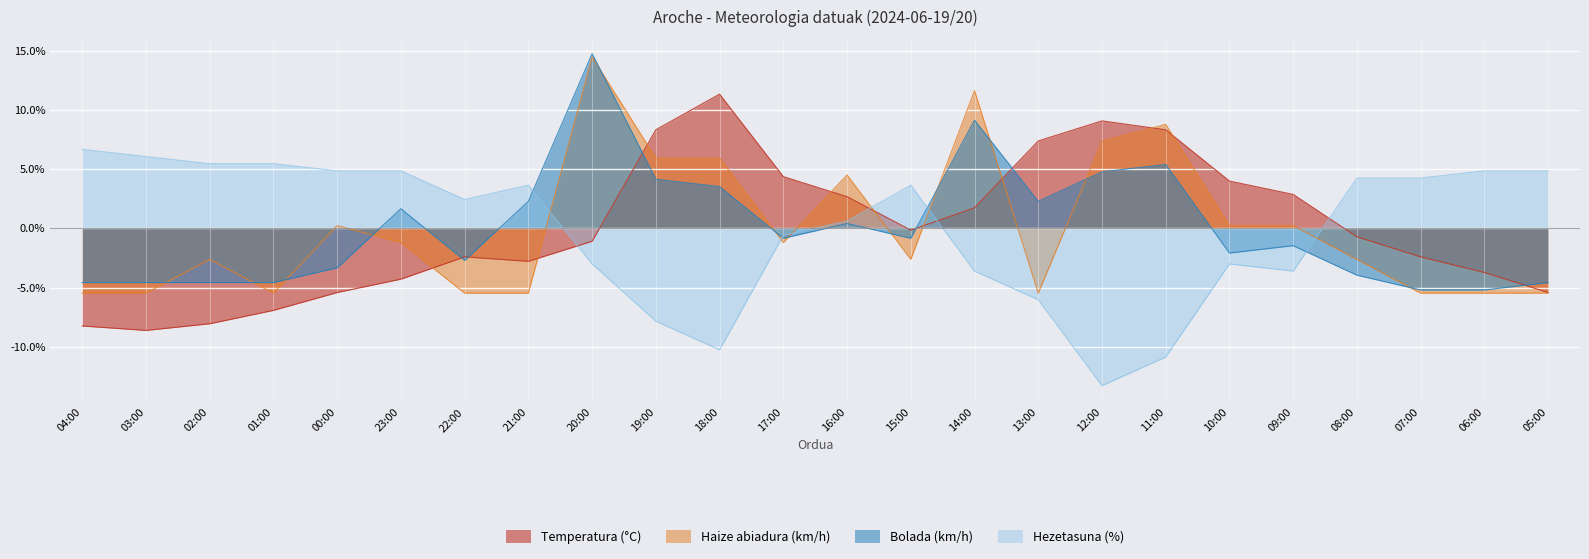

What is the minimum value shown in the chart?

-13.3